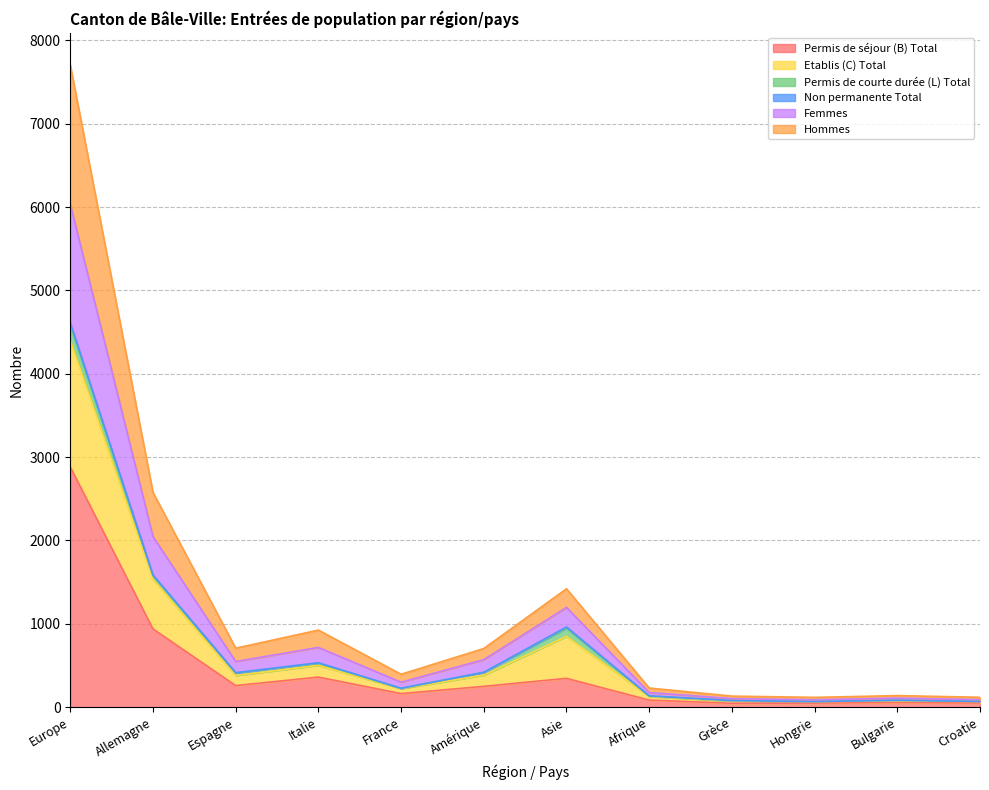

What is the minimum value shown in the chart?

47